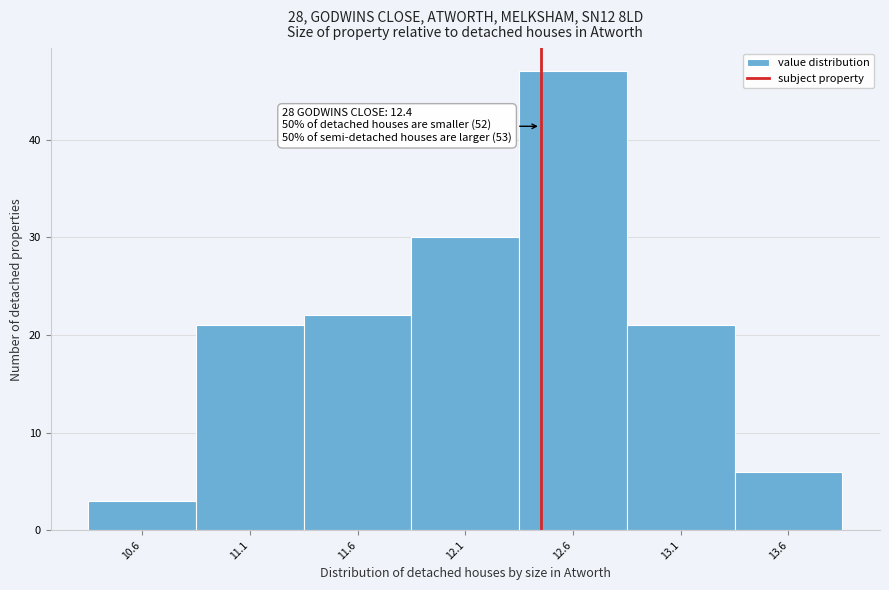

Reading left to right, list all the values displayed in this chart.

3	21	22	30	47	21	6